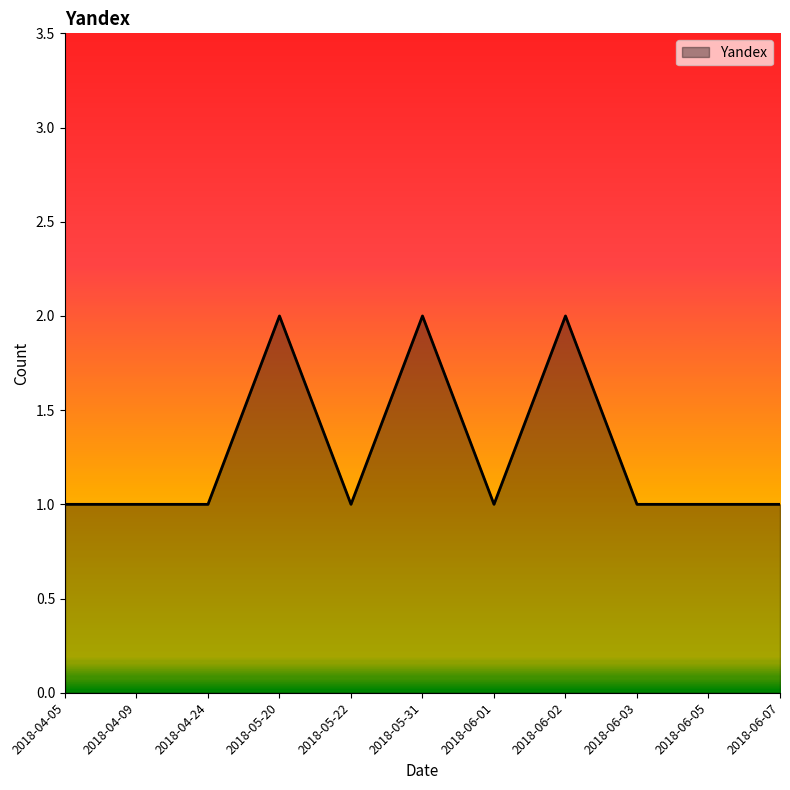

What position from the left is 2018-06-03?

9